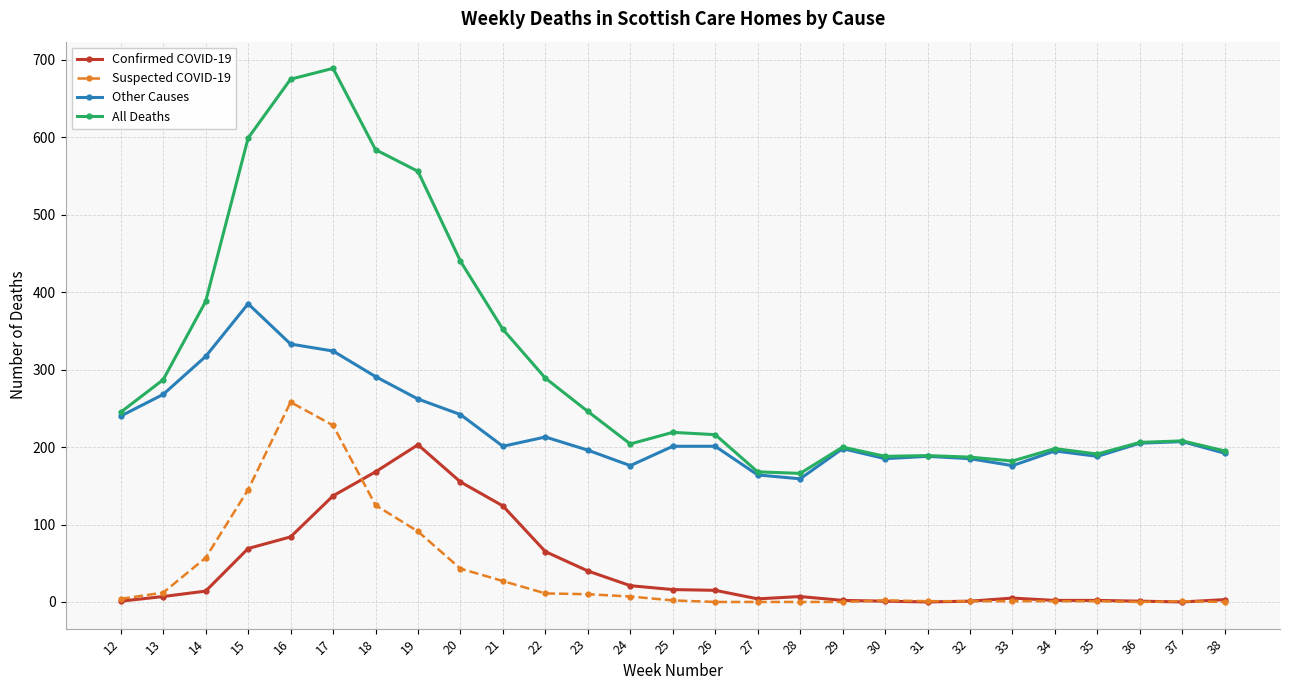

True or false: All Deaths has more than 1 points higher than both neighbors.

True